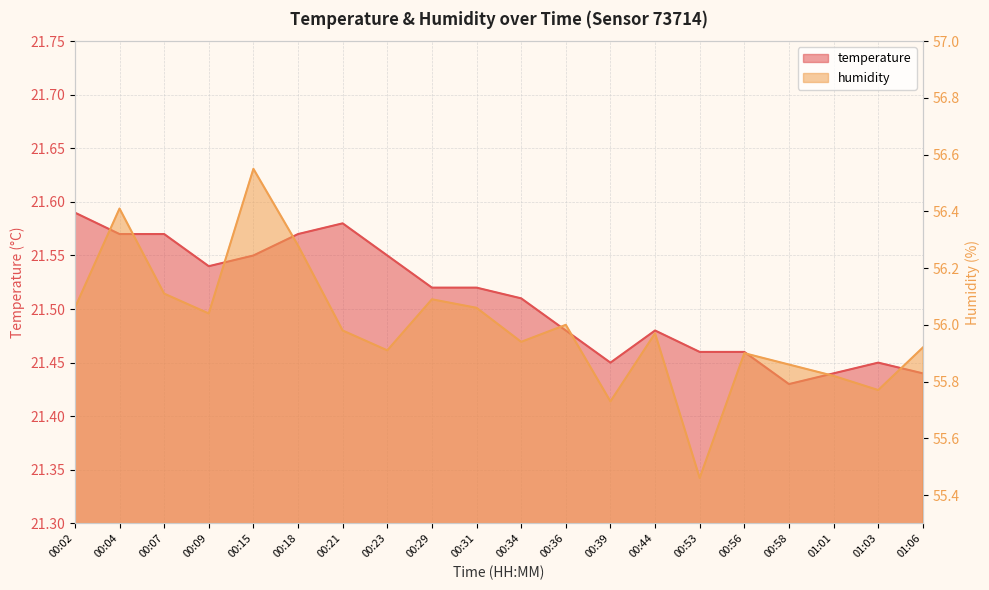

What is the approximate value of humidity at 00:56?

55.9